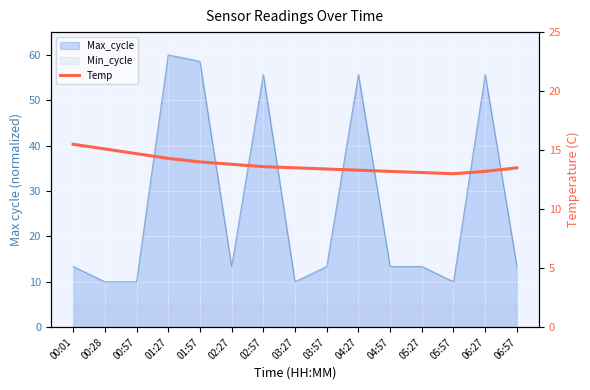

How many data points are above 13?

14